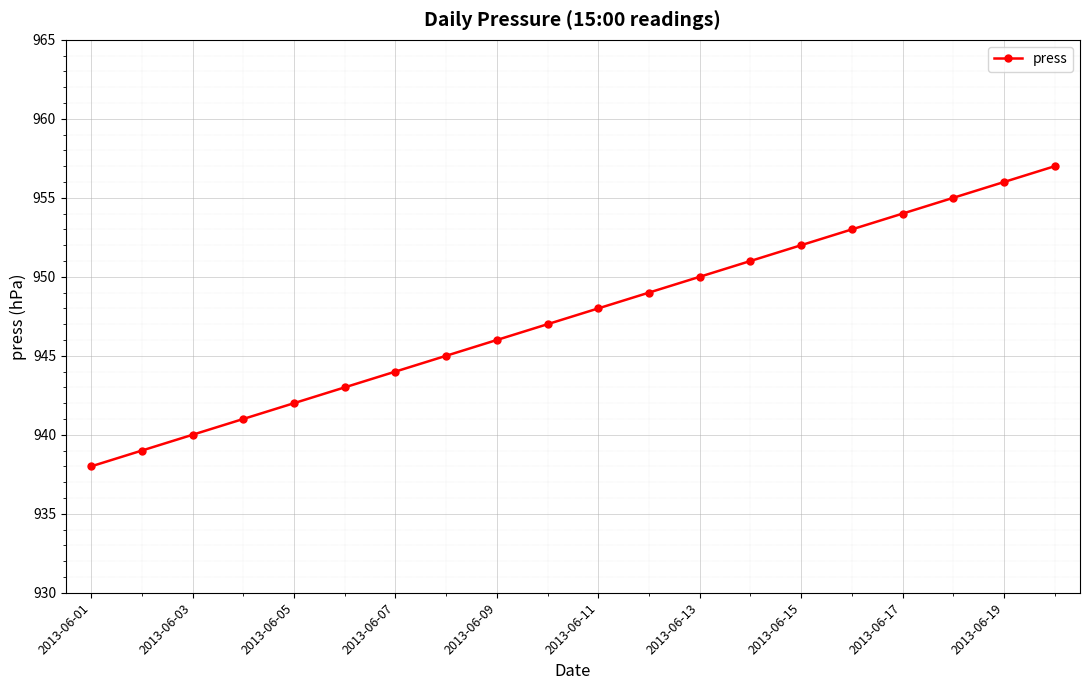

What is the greatest value displayed?

957